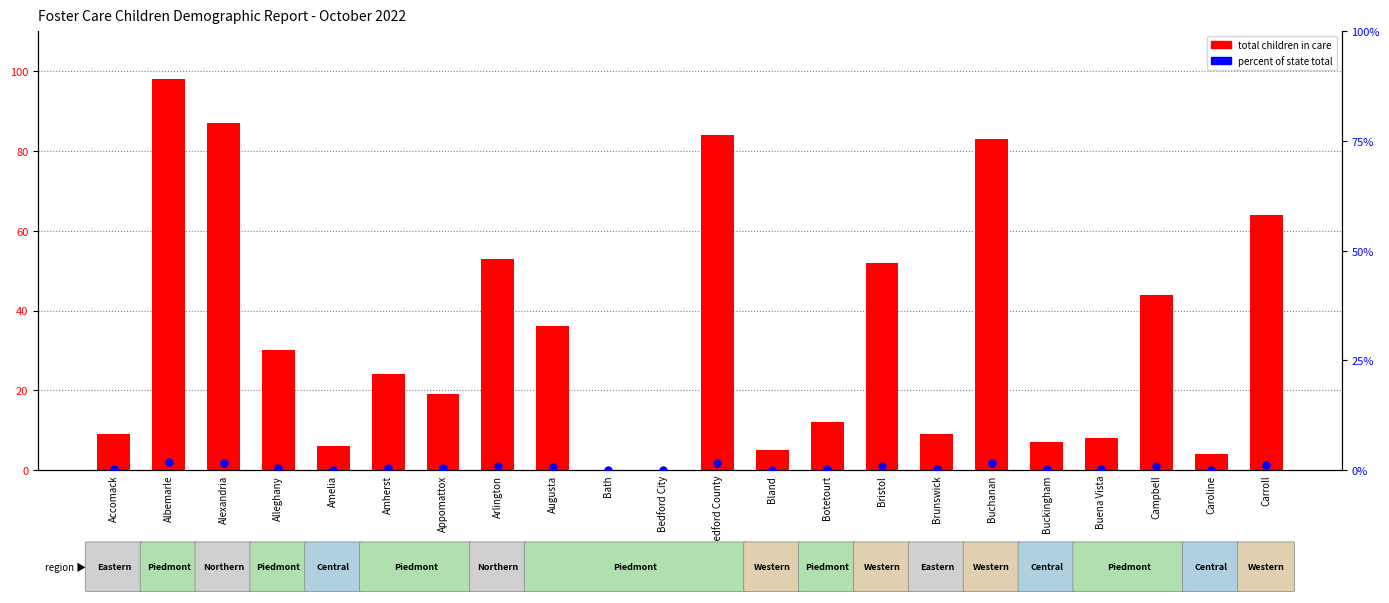

What is the total value across all series at Buena Vista?

8.2